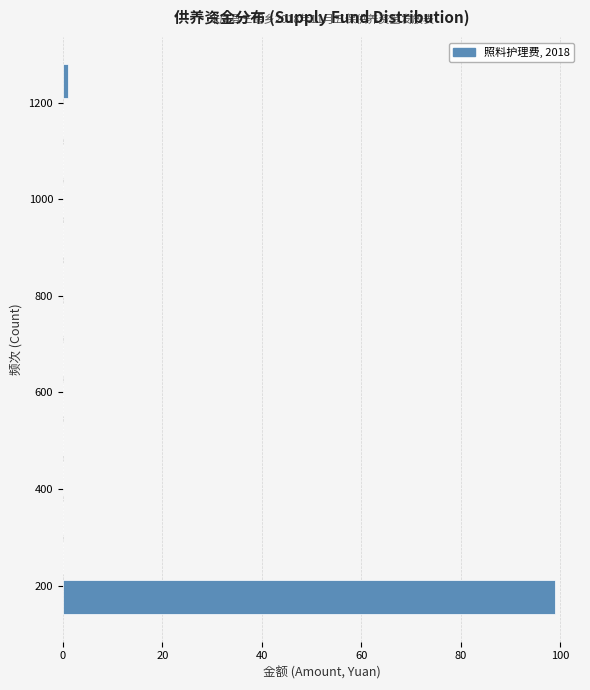

Over which range of the y-axis is the bar longest?

140 to 220